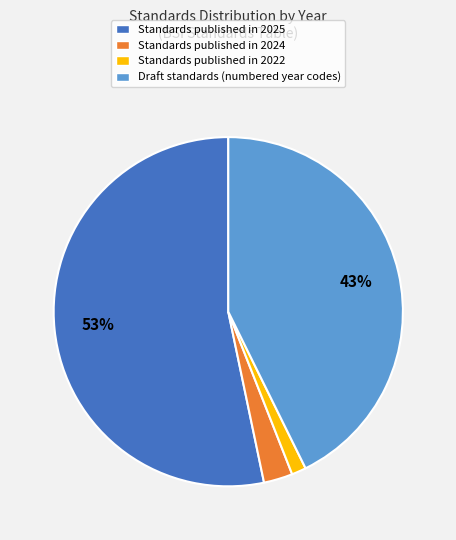

To the nearest percent, what is the average slice percentage?

25%